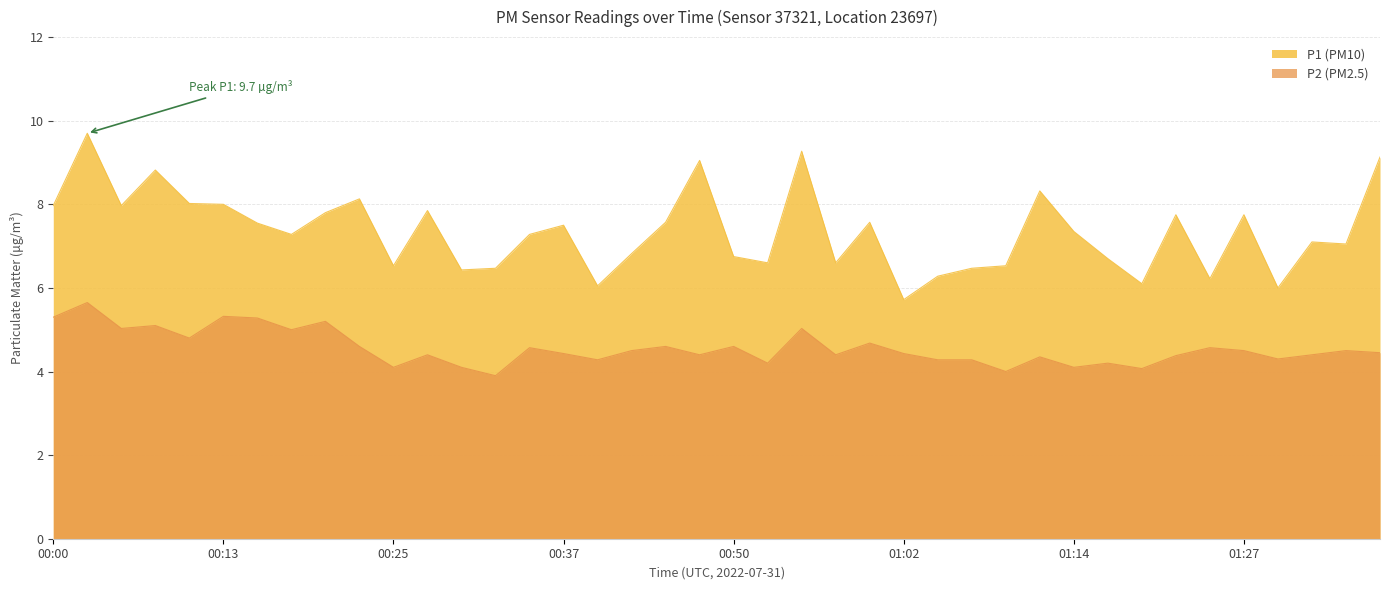

True or false: P2 and P1 intersect in this chart.

False